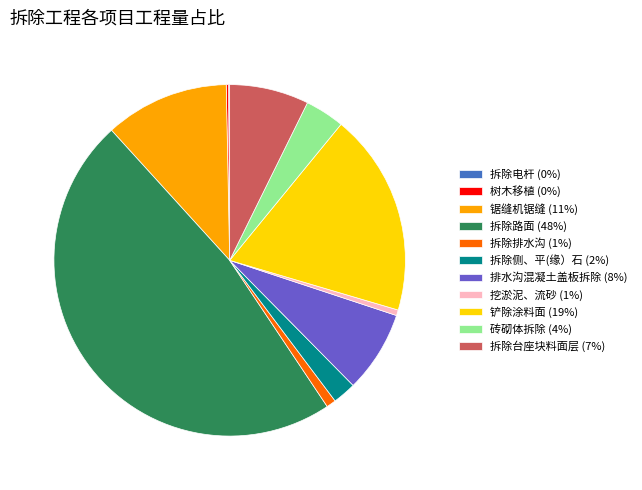

Is it true that 砖砌体拆除 (4%) is 4% of the pie?

True